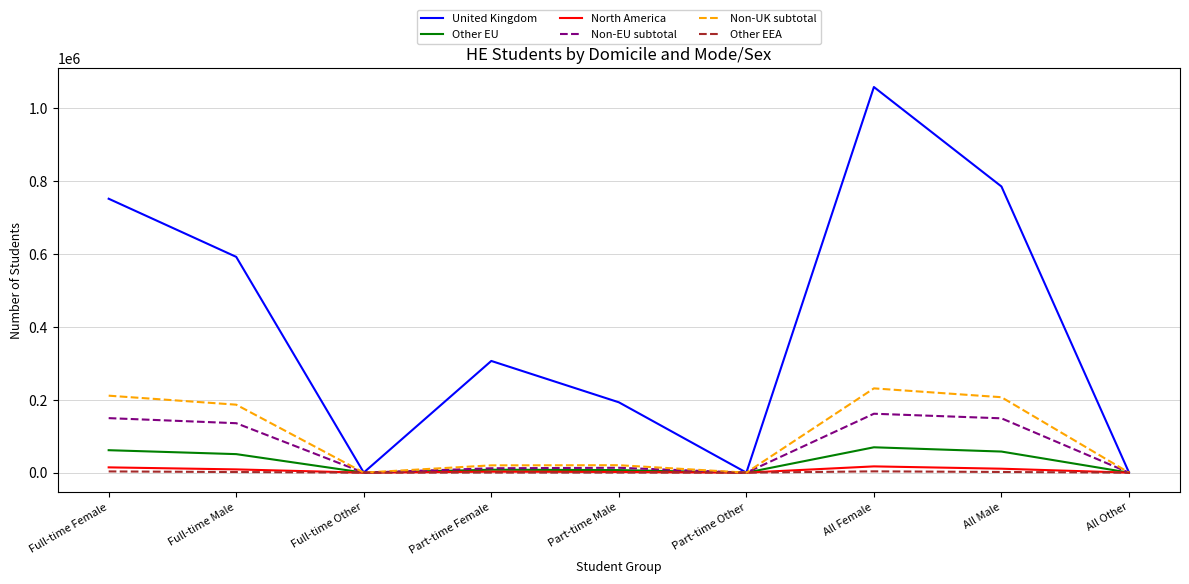

At how many categories does at least one series exceed 26072?

6